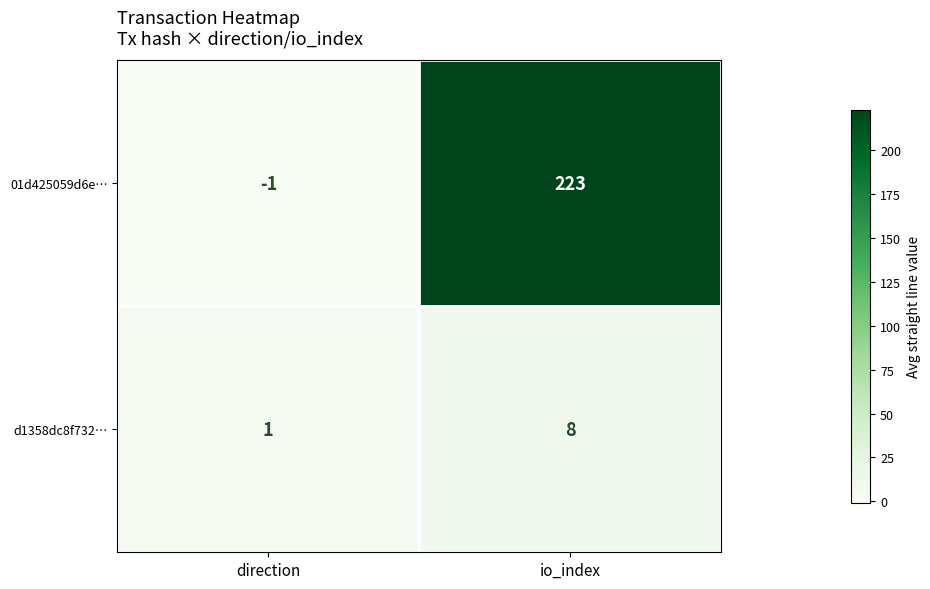

What is the difference between the d1358dc8f732… values at io_index and direction?

7